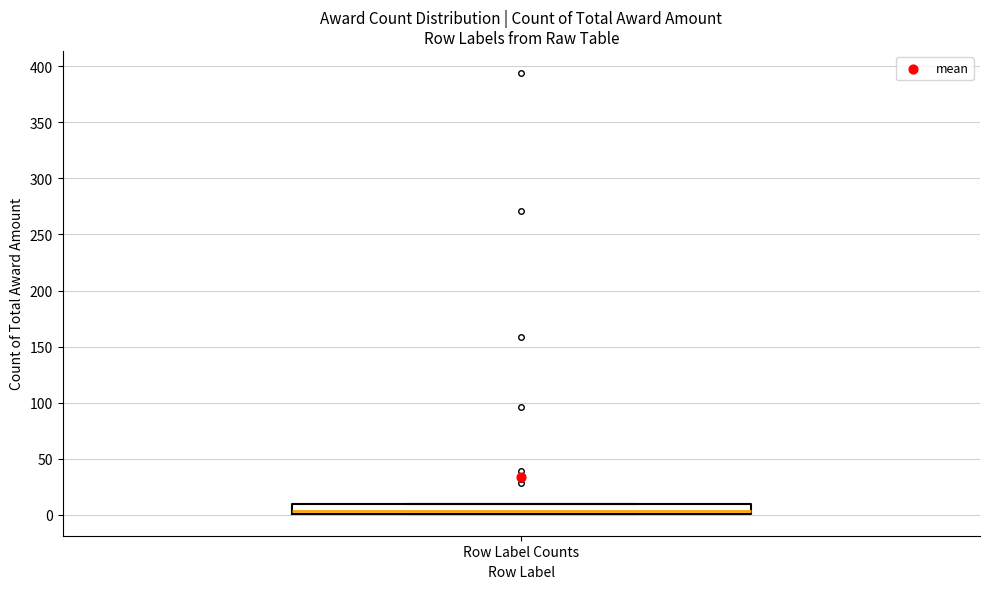

Transcribe this box plot: give where the median line is, the range the box spans, and where the two whiskers end, as read against the y-axis. The values are not printed on the chart, so give them approximately, as read against the axis.

median 5, box 0 to 10, whiskers 0 to 10